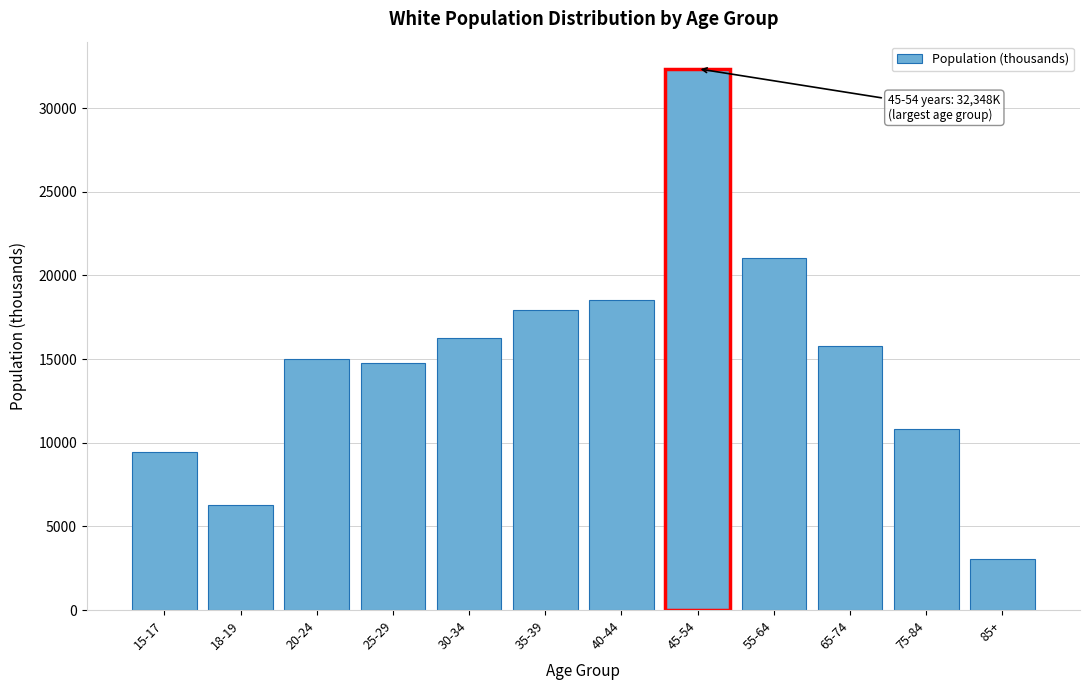

Reading left to right, transcribe all the data shown in this chart.

15-17=9447	18-19=6276	20-24=14989	25-29=14749	30-34=16276	35-39=17925	40-44=18515	45-54=32348	55-64=21017	65-74=15774	75-84=10845	85+=3042